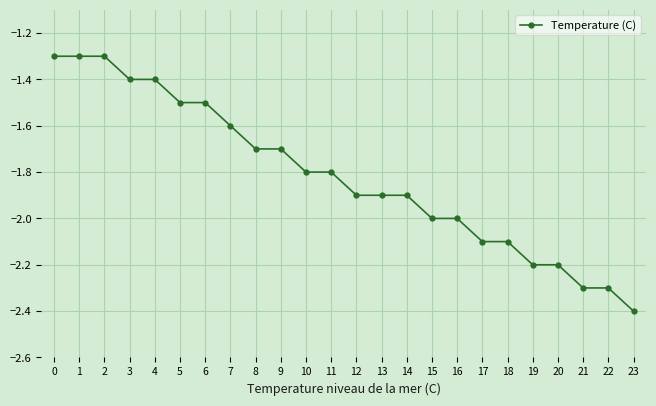

Reading left to right, what are all the values shown in this chart?

0=-1.3	1=-1.3	2=-1.3	3=-1.4	4=-1.4	5=-1.5	6=-1.5	7=-1.6	8=-1.7	9=-1.7	10=-1.8	11=-1.8	12=-1.9	13=-1.9	14=-1.9	15=-2.0	16=-2.0	17=-2.1	18=-2.1	19=-2.2	20=-2.2	21=-2.3	22=-2.3	23=-2.4